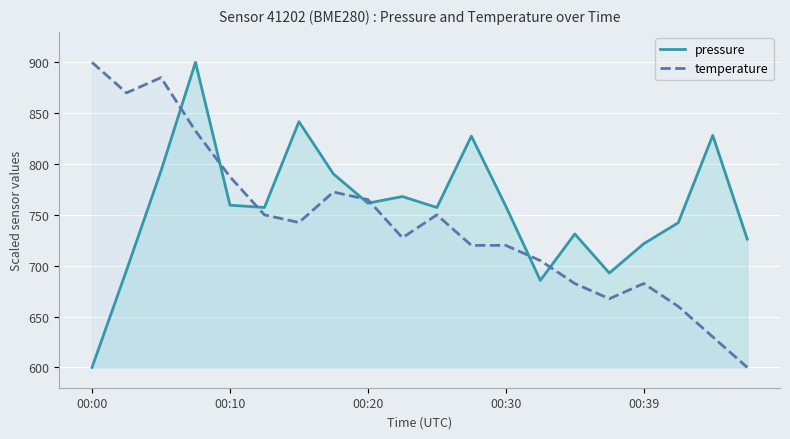

Rank the series by their average value, from highest to lowest.

pressure, temperature